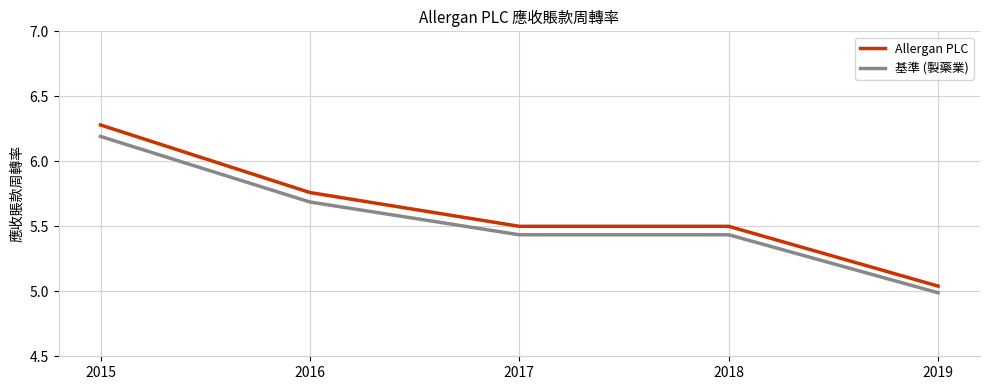

Between 2018 and 2019, which series saw the biggest shift?

Allergan PLC